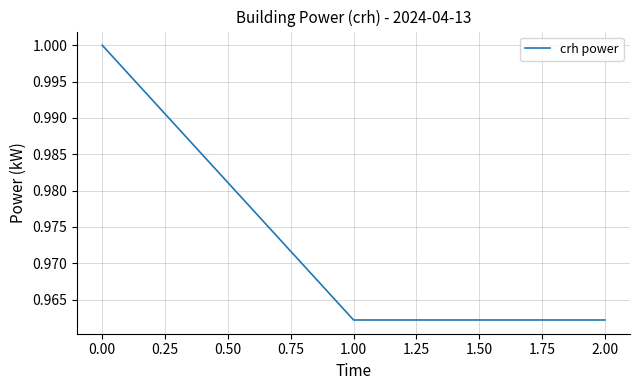

What is the sum of the values at 2.00 and 0.00?

2.0